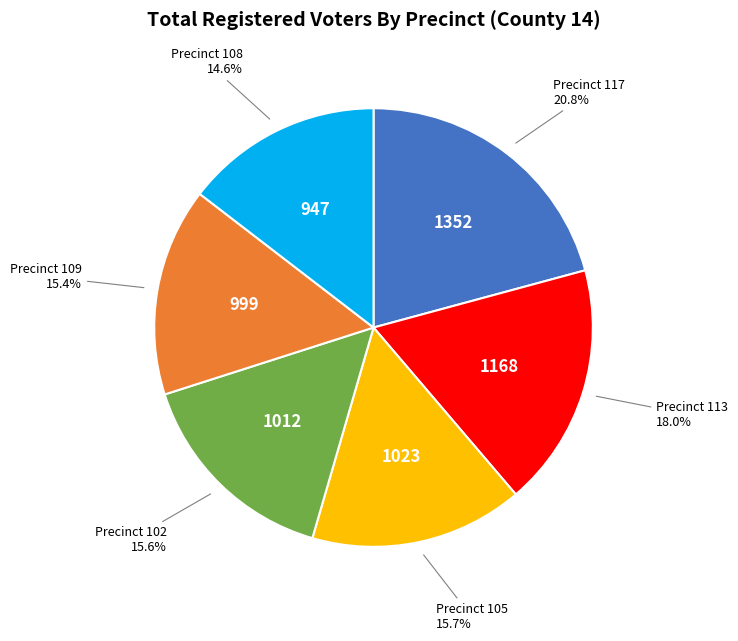

How many segments does this pie chart have?

6